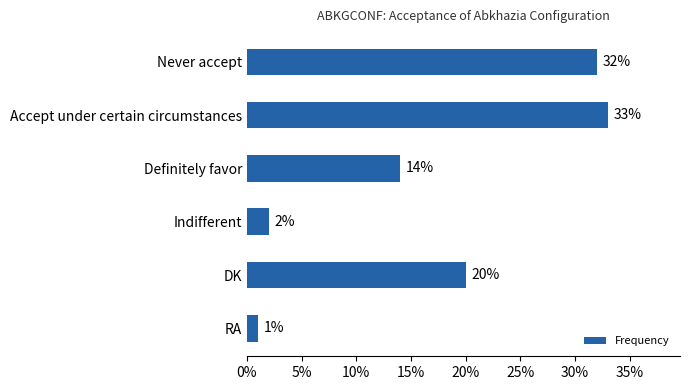

What is the maximum value shown in the chart?

33